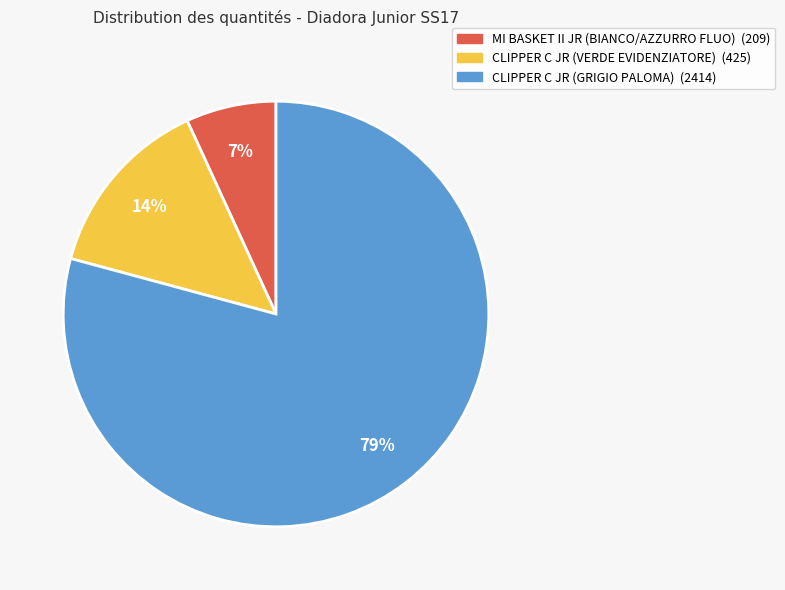

Is it true that CLIPPER C JR (VERDE EVIDENZIATORE) is 21% of the pie?

False